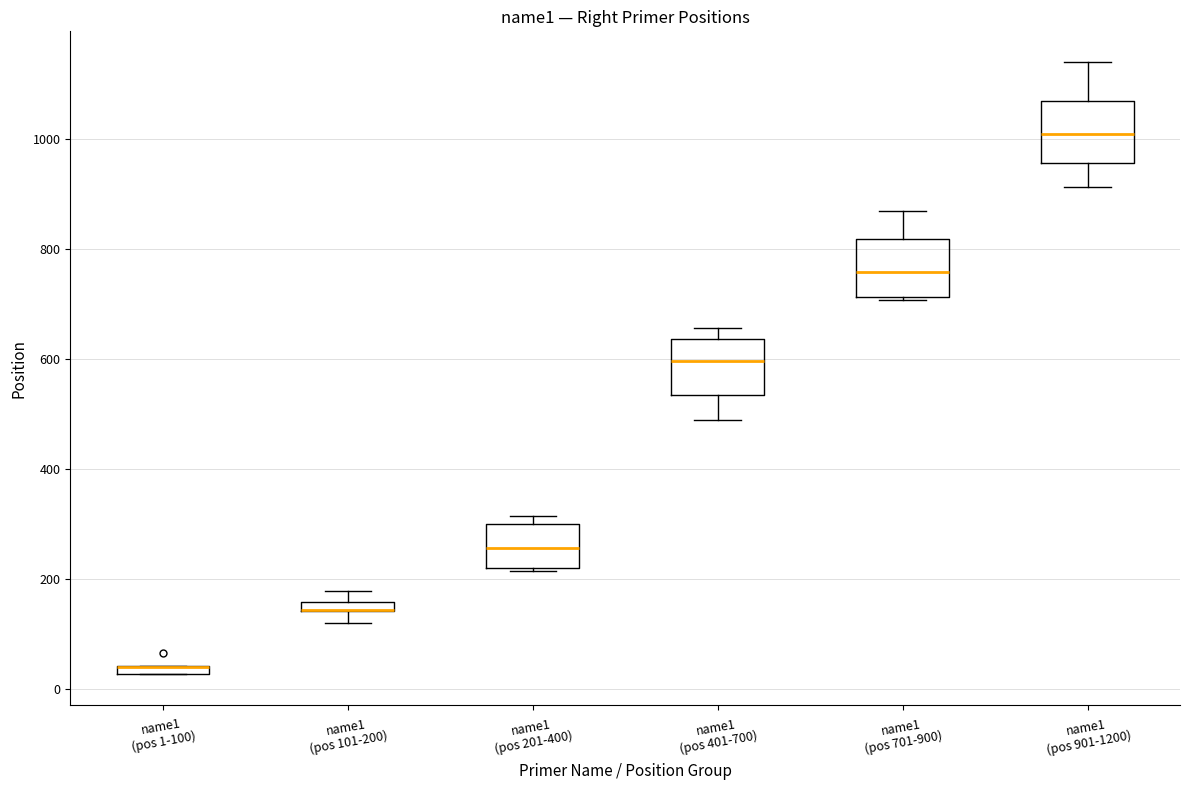

Where does the upper whisker of the box for name1 (pos 901-1200) end on the y-axis? The values are not printed on the chart, so give them approximately, as read against the axis.

1140